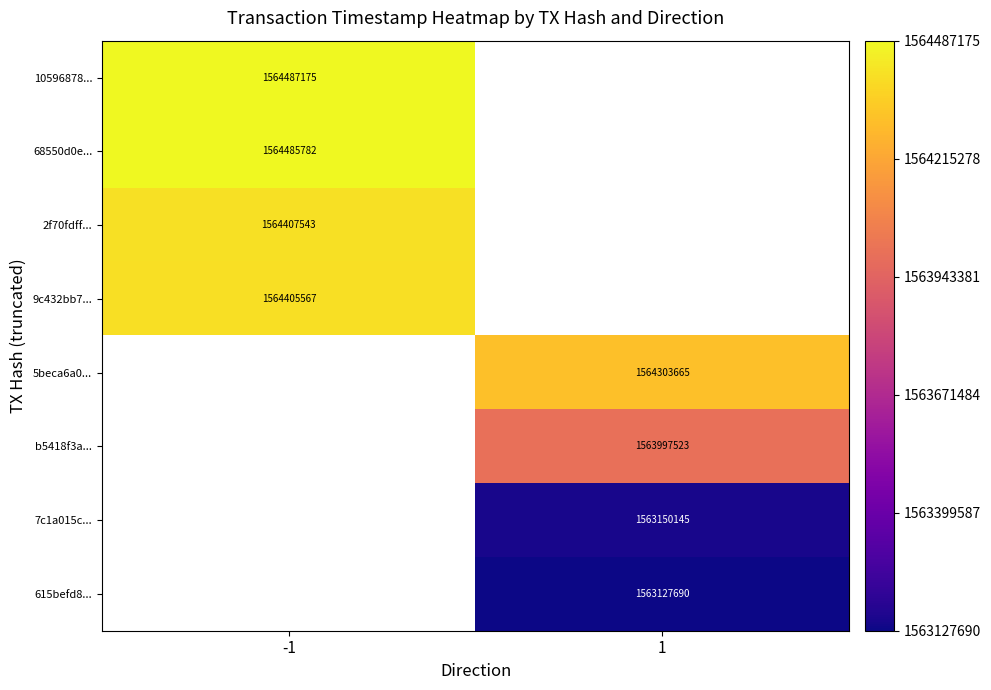

True or false: 2f70fdff... has a value of 1564407543 at -1.

True